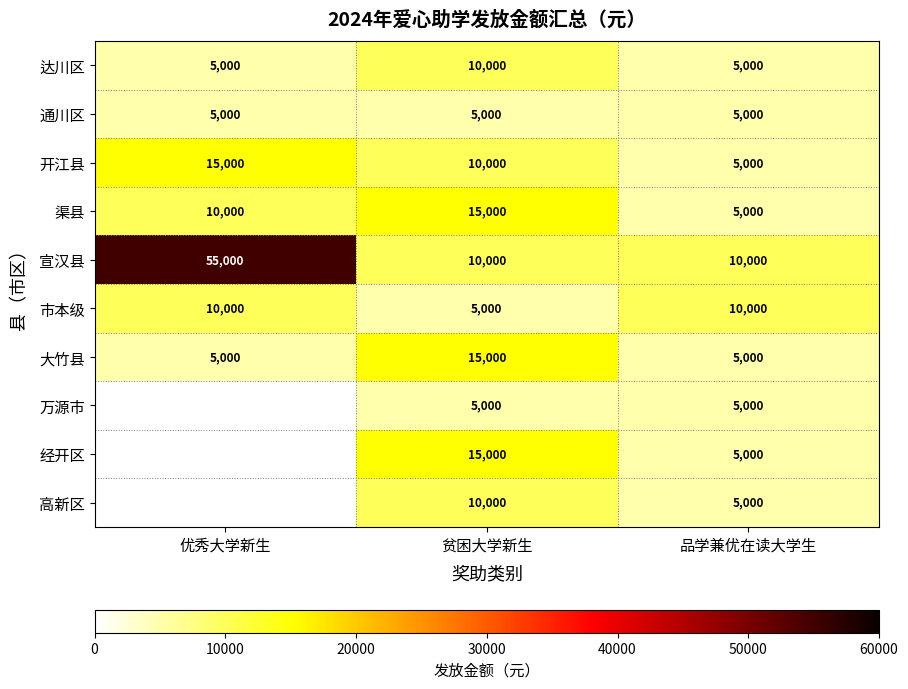

True or false: 渠县 has a value of 7189 at 品学兼优在读大学生.

False